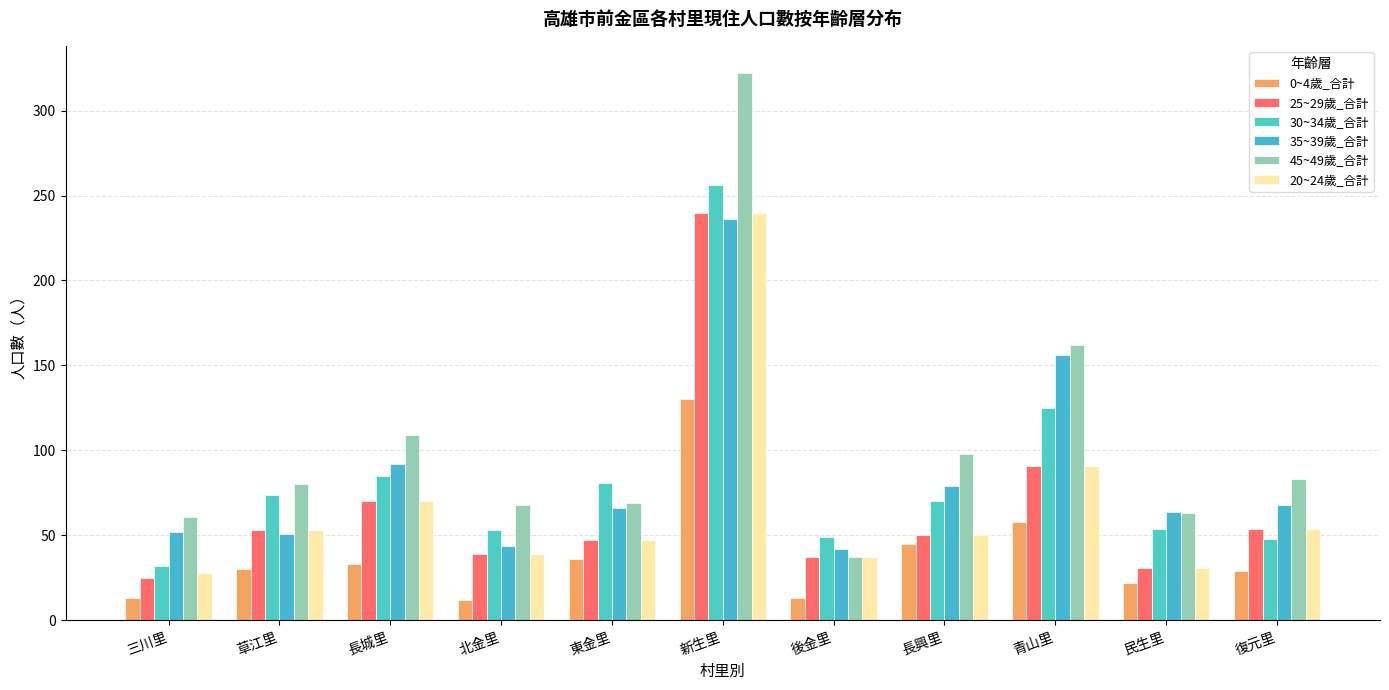

What position from the left is 青山里?

9